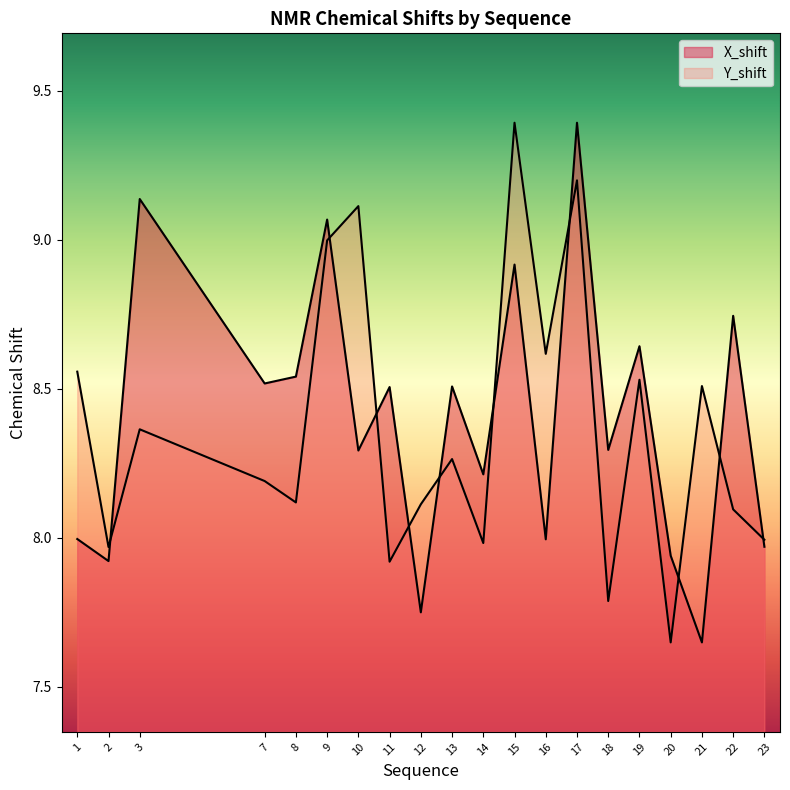

At which label does Y_shift reach its peak?

15